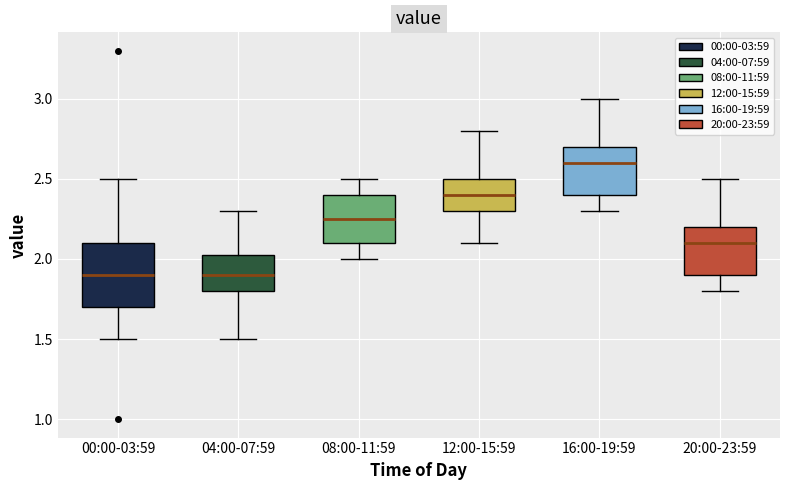

Reading left to right, transcribe this box plot: for each box, give where its median line is, the range the box spans, and where its two whiskers end, as read against the y-axis. The values are not printed on the chart, so give them approximately, as read against the axis.

00:00-03:59: median 1.90, box 1.70 to 2.10, whiskers 1.50 to 2.50
04:00-07:59: median 1.90, box 1.80 to 2.05, whiskers 1.50 to 2.30
08:00-11:59: median 2.25, box 2.10 to 2.40, whiskers 2.00 to 2.50
12:00-15:59: median 2.40, box 2.30 to 2.50, whiskers 2.10 to 2.80
16:00-19:59: median 2.60, box 2.40 to 2.70, whiskers 2.30 to 3.00
20:00-23:59: median 2.10, box 1.90 to 2.20, whiskers 1.80 to 2.50